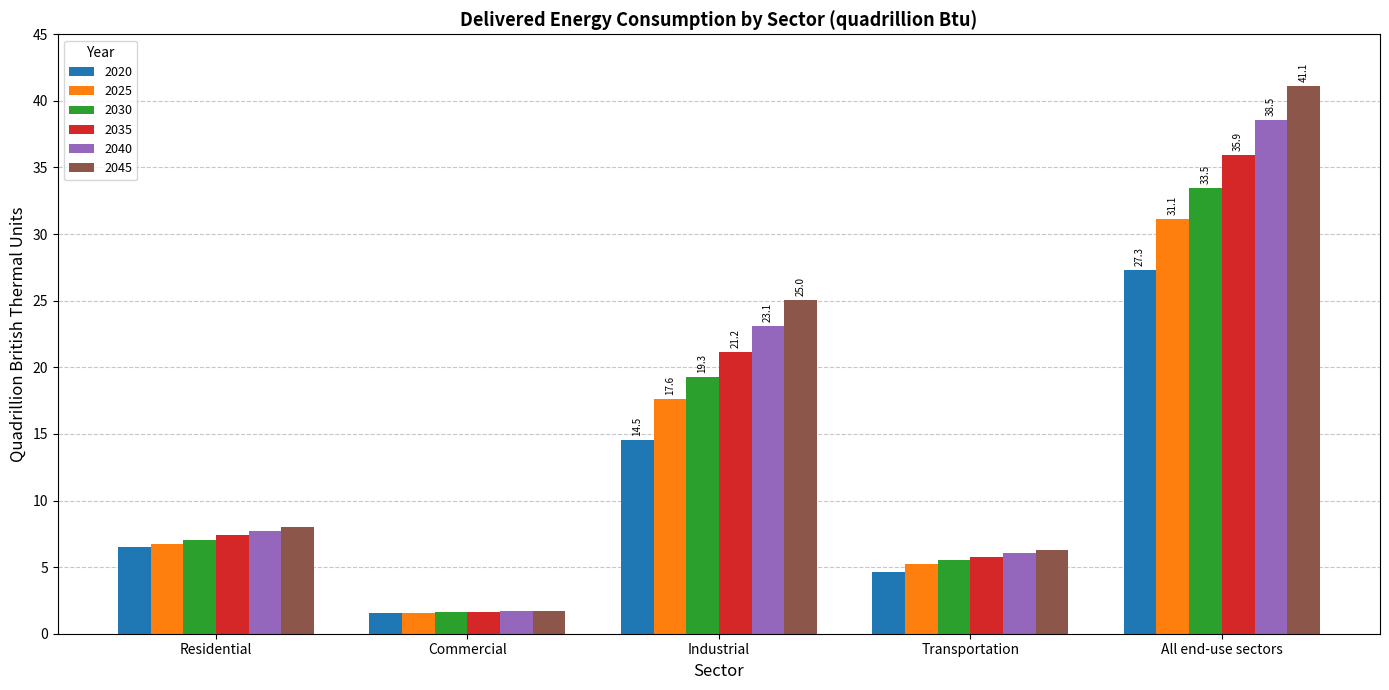

What is the difference between the maximum and minimum values in the 2035 series?

34.3